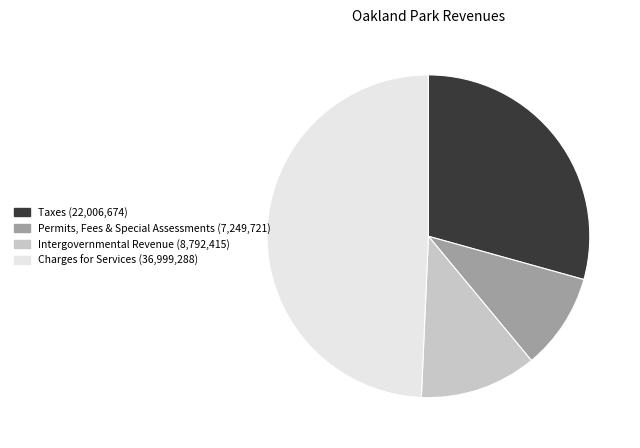

Is there any slice that represents more than half of the pie?

No